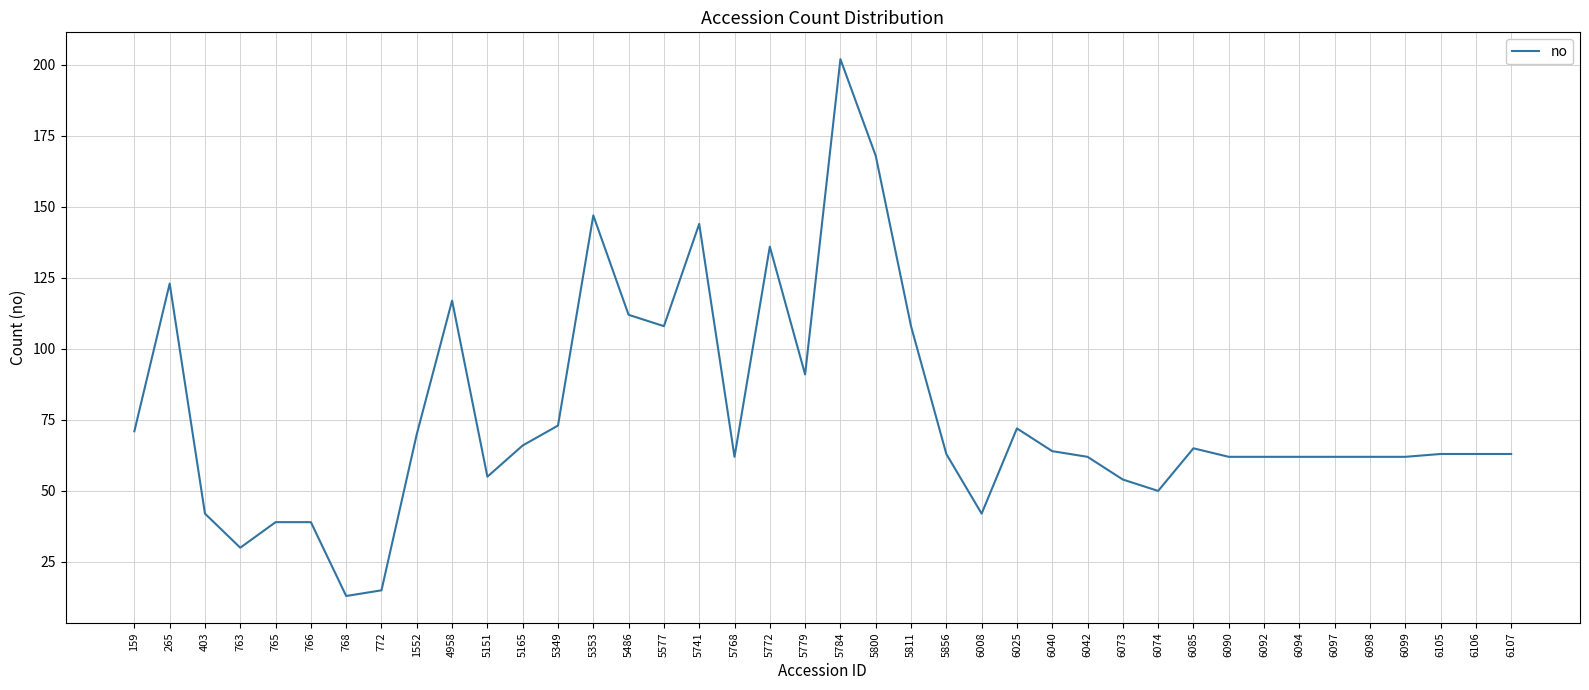

How many lines are shown in the chart?

1